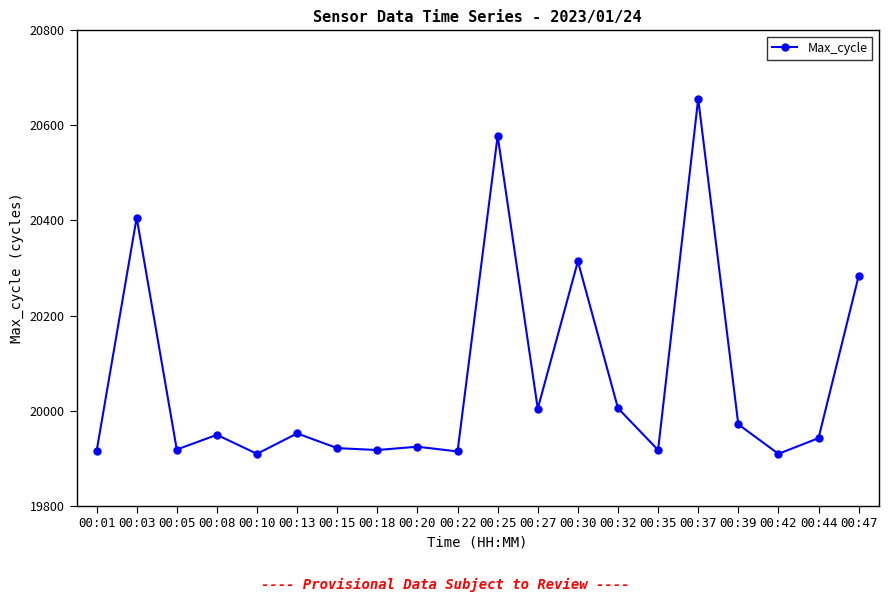

Read the value at 00:03.

20406